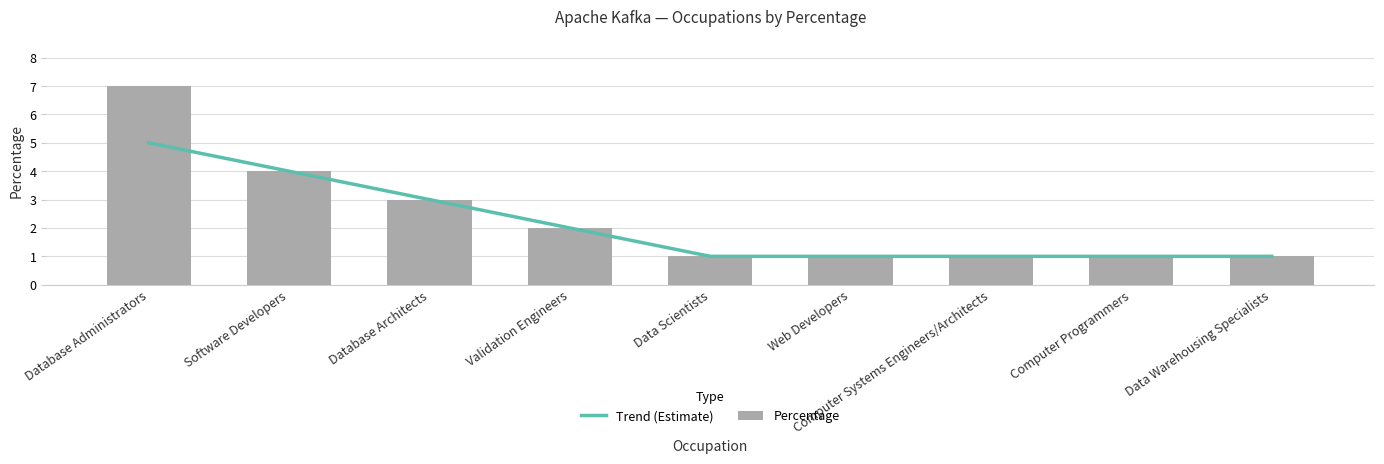

Reading left to right, what are all the values shown in this chart?

Trend (Estimate): 5	4	3	2	1	1	1	1	1
Percentage: 7	4	3	2	1	1	1	1	1